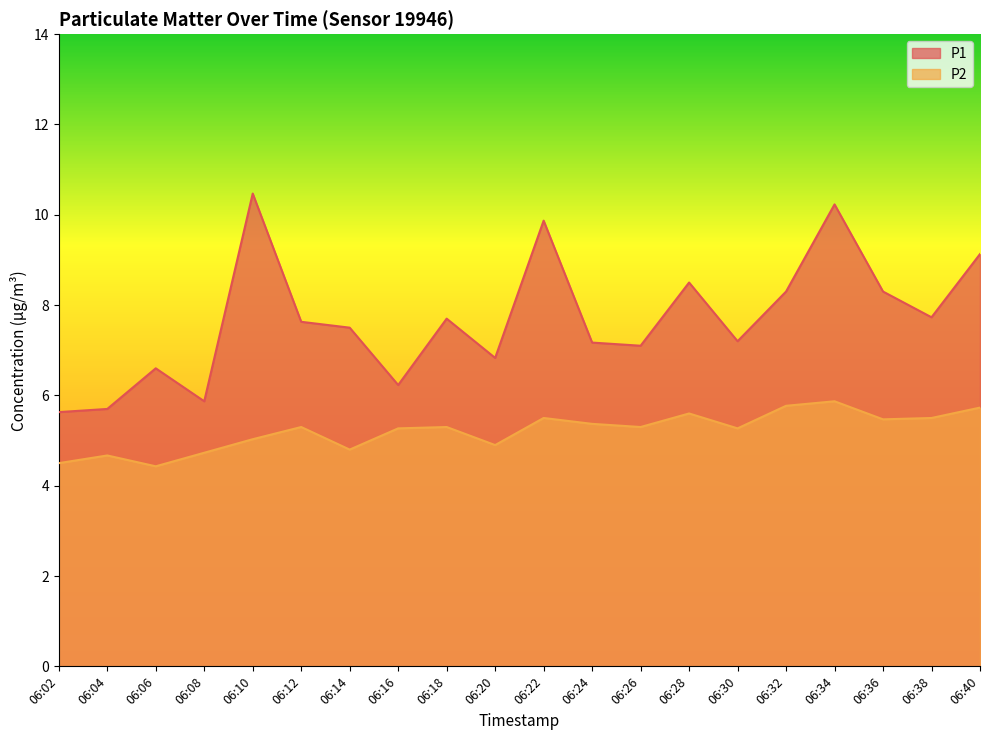

How many values in the P1 series exceed 7?

14